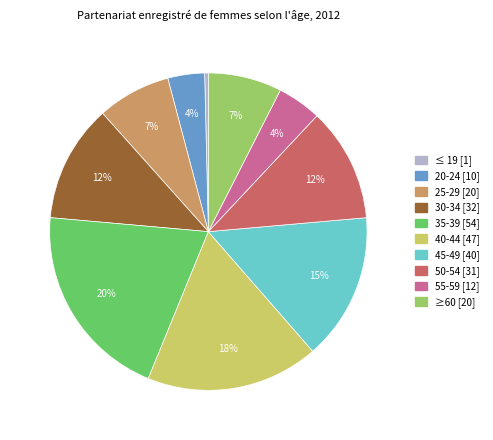

How many segments does this pie chart have?

10